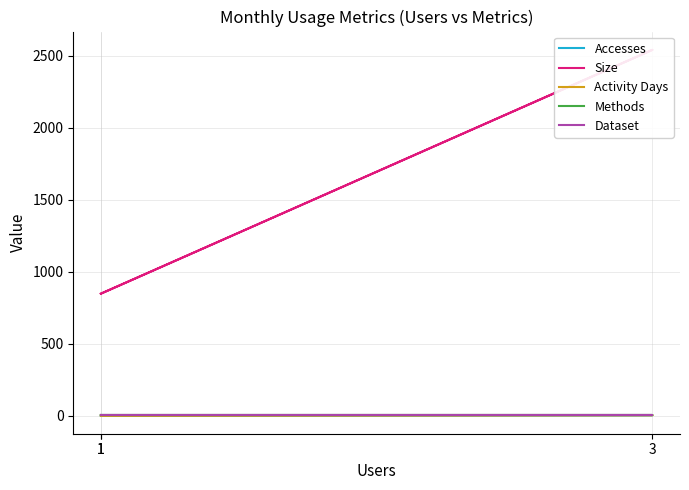

Between 1 and 3, which series saw the biggest shift?

Size